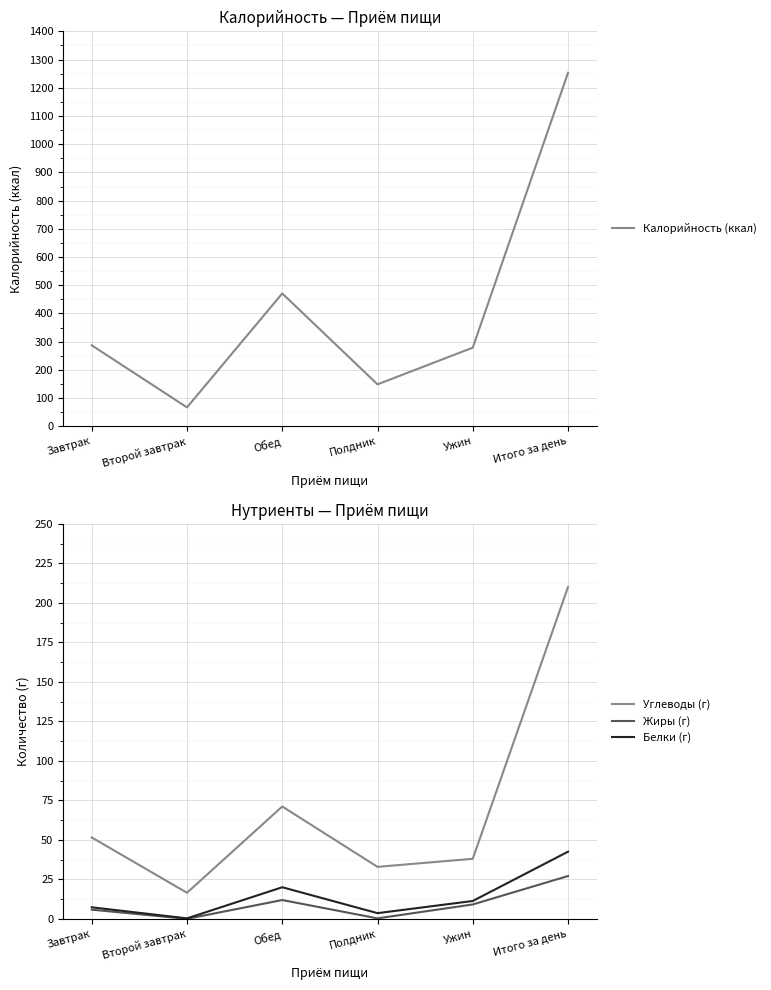

What are all the series names shown in the legend?

Калорийность (ккал), Углеводы (г), Жиры (г), Белки (г)